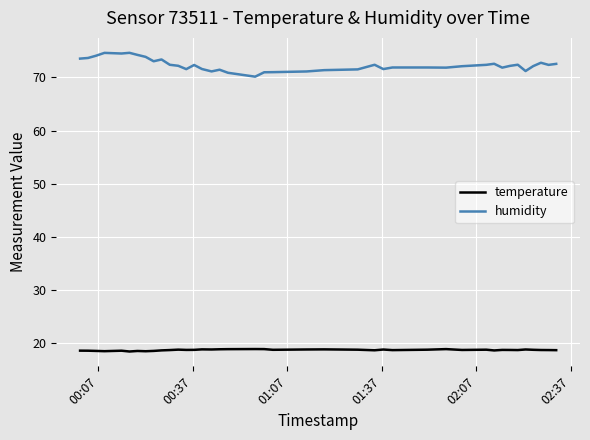

Rank the series by their average value, from lowest to highest.

temperature, humidity